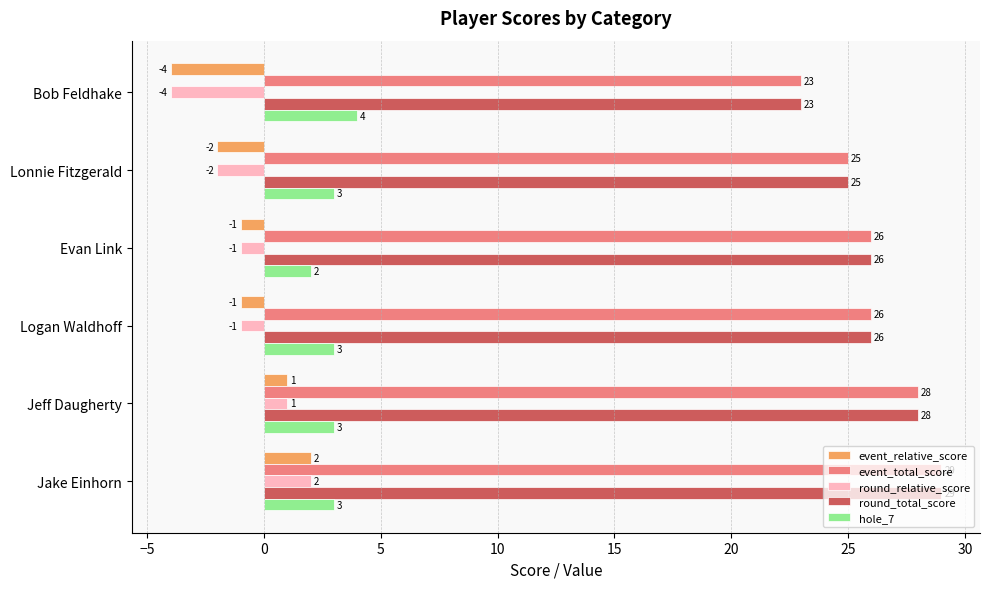

The value of event_total_score at Evan Link is 26. True or false?

True